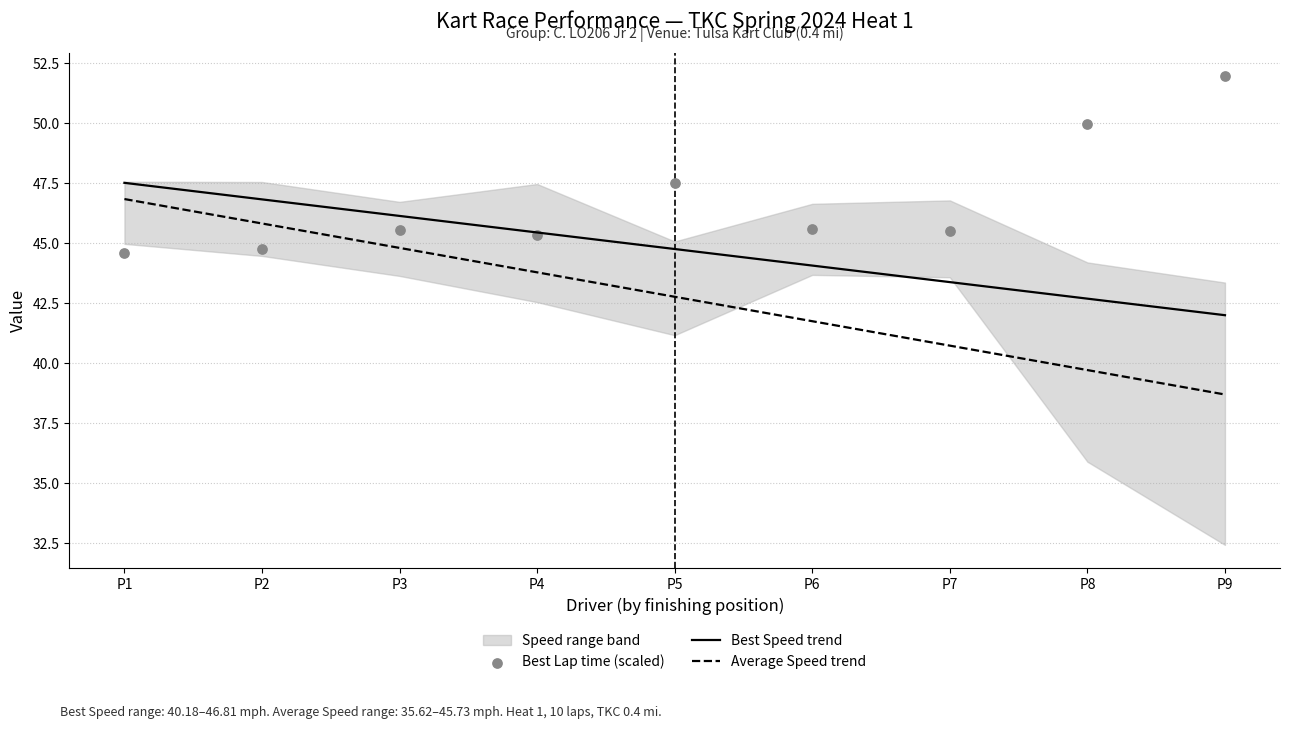

Is the value of Best Speed trend at P6 greater than the value of Average Speed trend at P5?

Yes